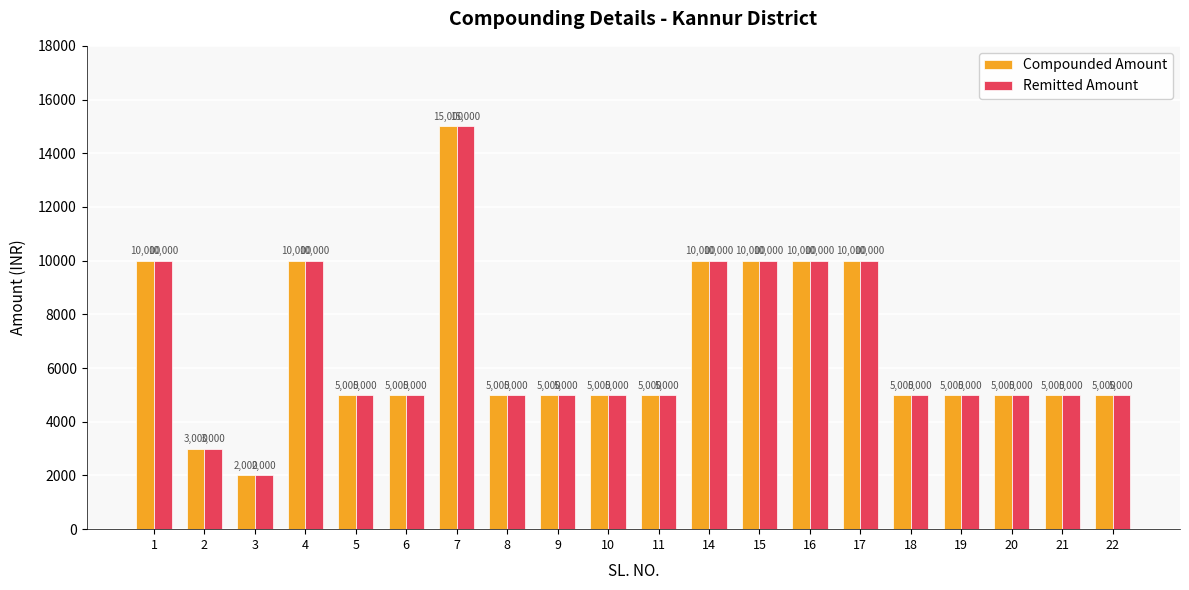

The value of Remitted Amount at 14 is 10000. True or false?

True